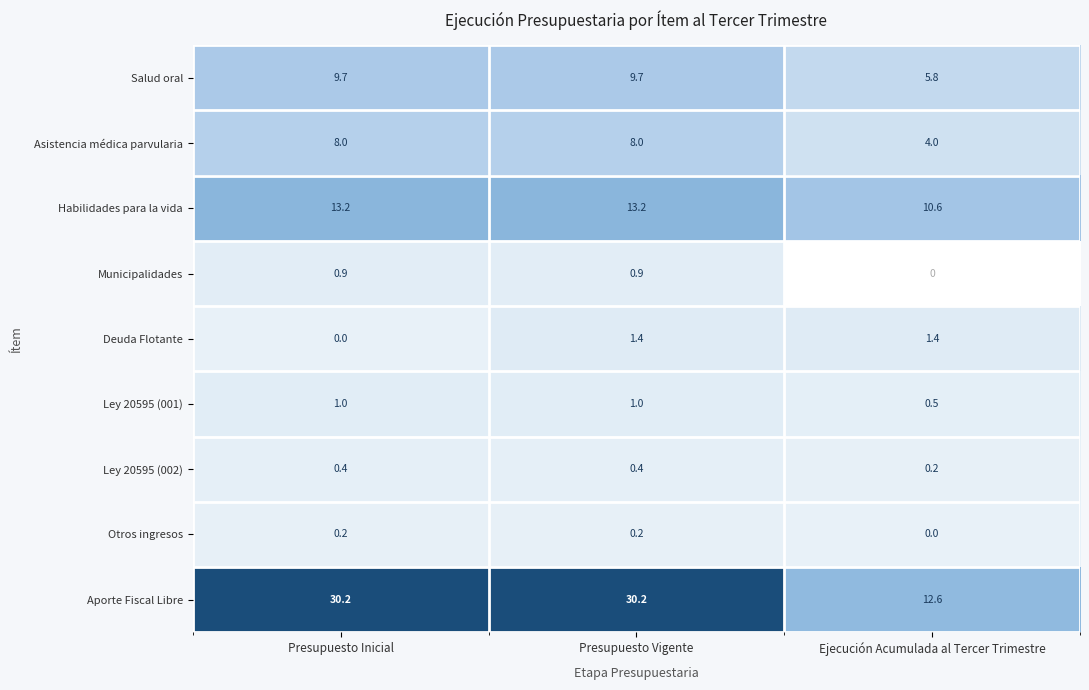

What is the difference between the Habilidades para la vida values at Ejecución Acumulada al Tercer Trimestre and Presupuesto Vigente?

2.6